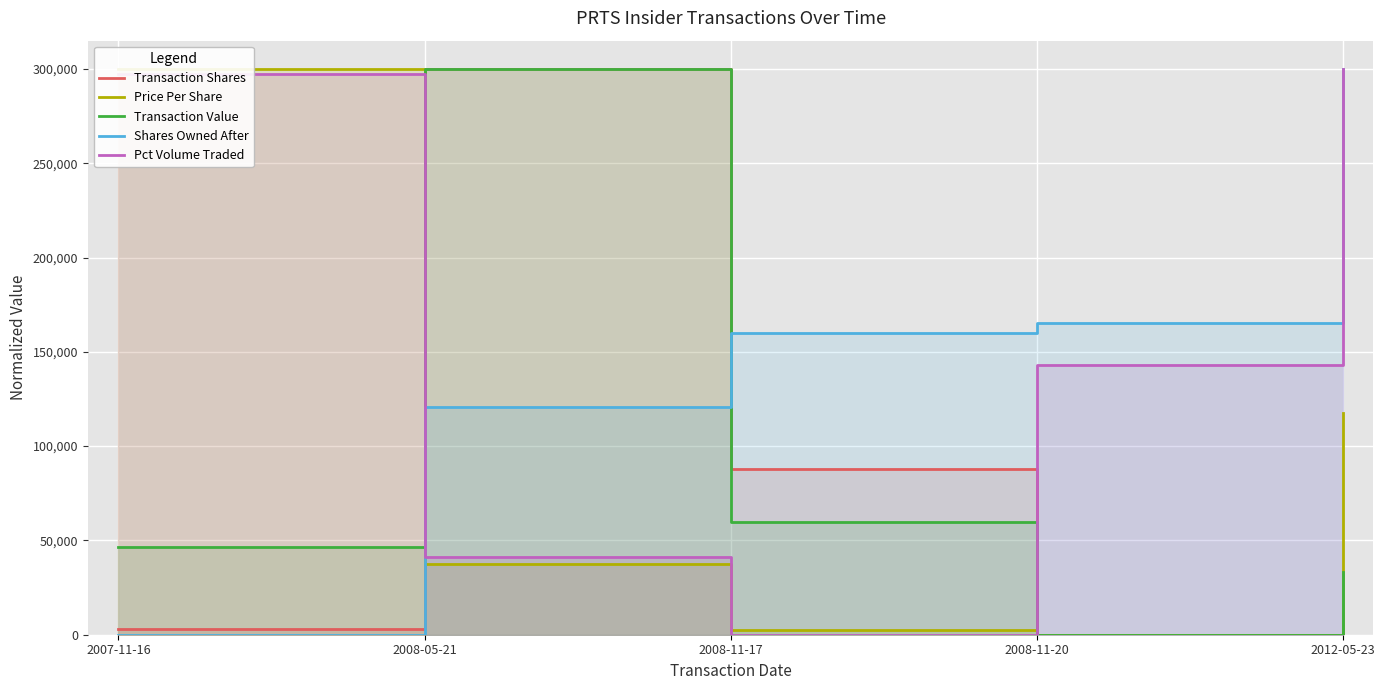

Rank the series at 2007-11-16 from lowest to highest value.

Shares Owned After, Transaction Shares, Transaction Value, Pct Volume Traded, Price Per Share